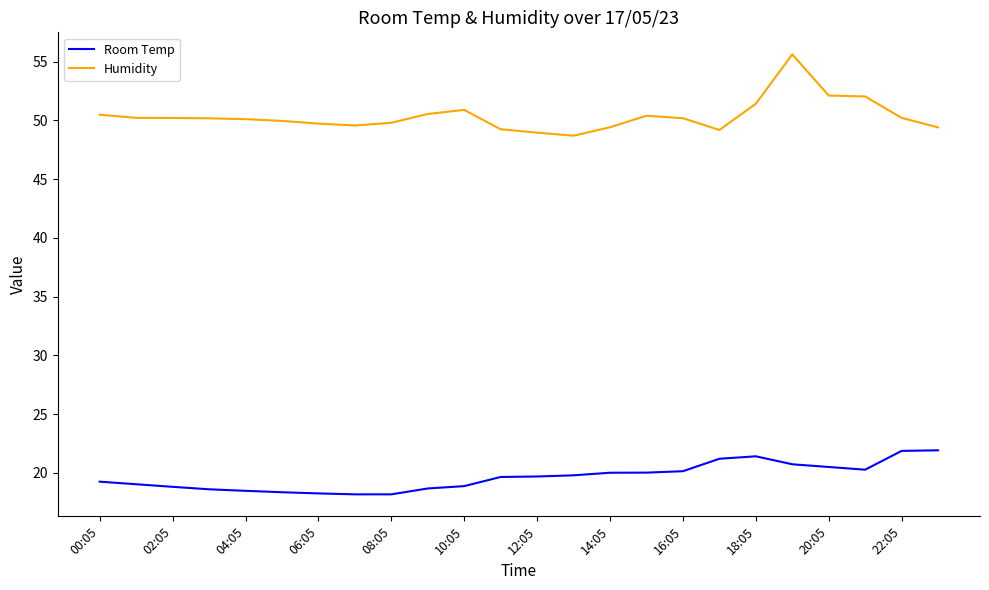

What is the minimum value for Room Temp?

18.2